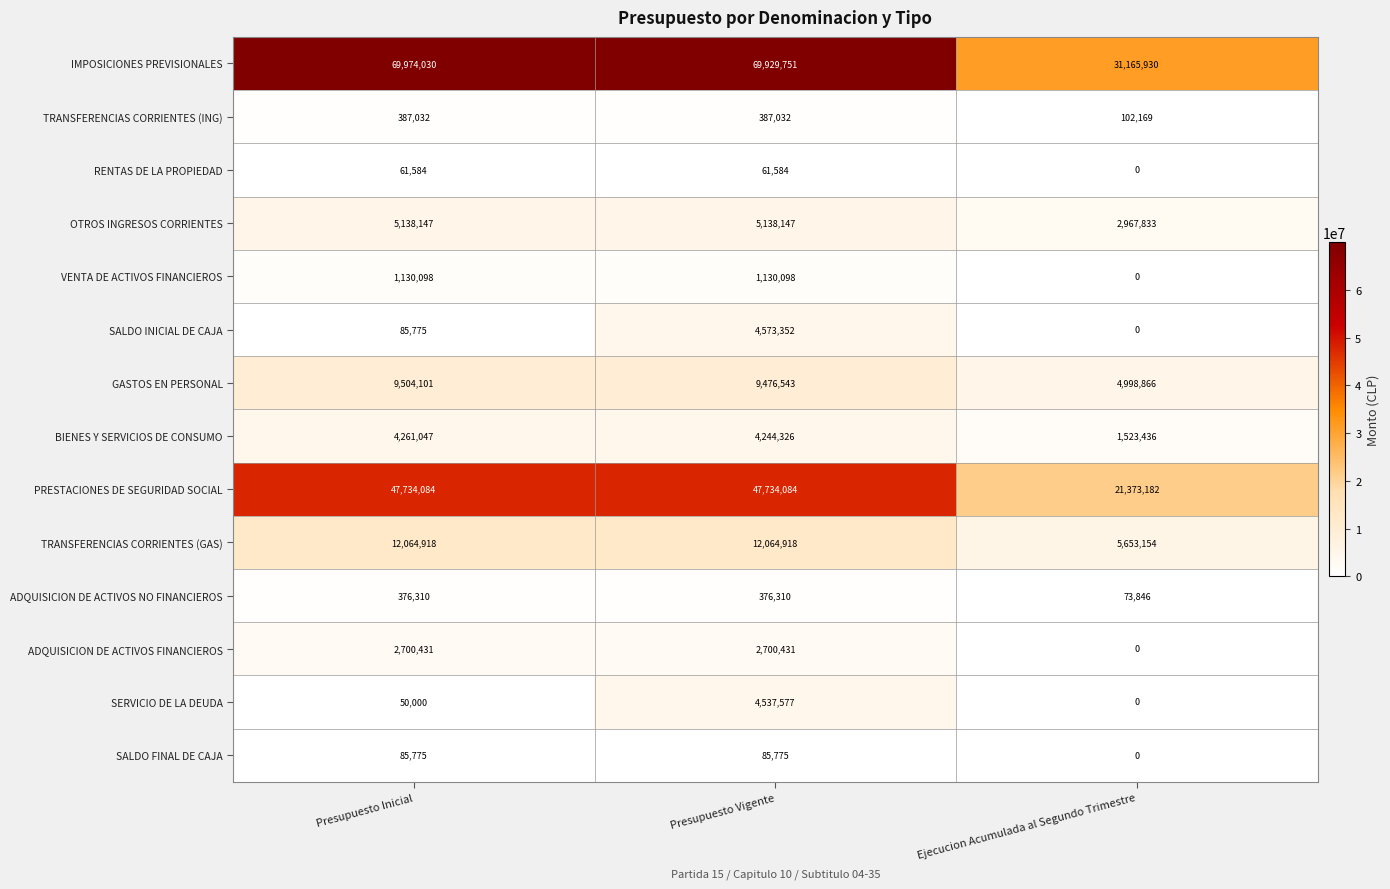

At which label does ADQUISICION DE ACTIVOS NO FINANCIEROS reach its minimum?

Ejecucion Acumulada al Segundo Trimestre